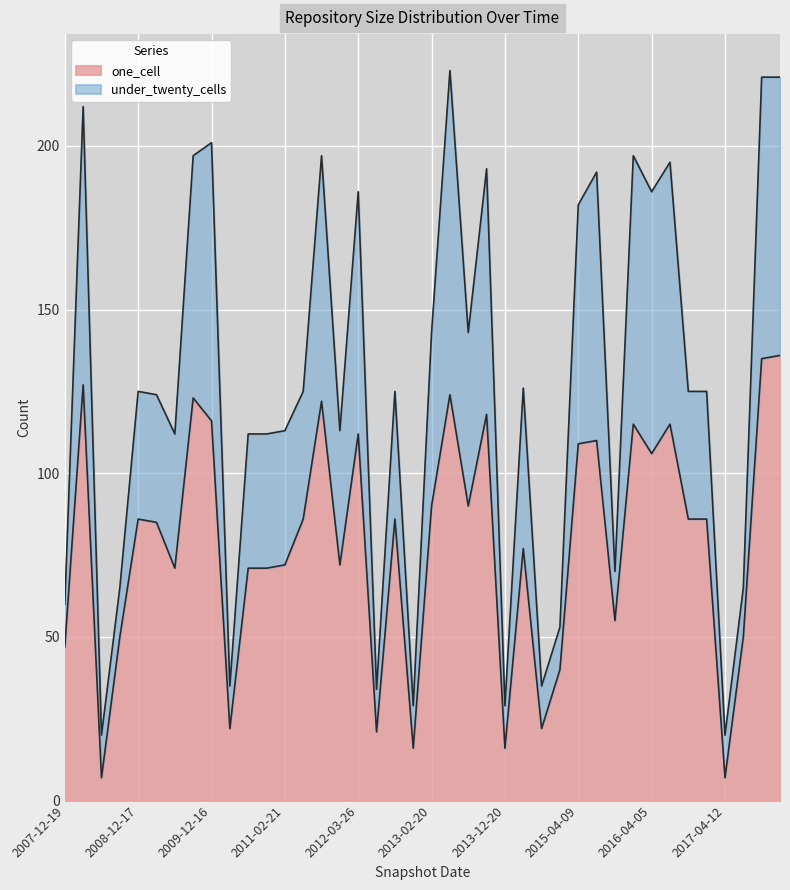

The one_cell series shows 109 at 2015-04-09. True or false?

True